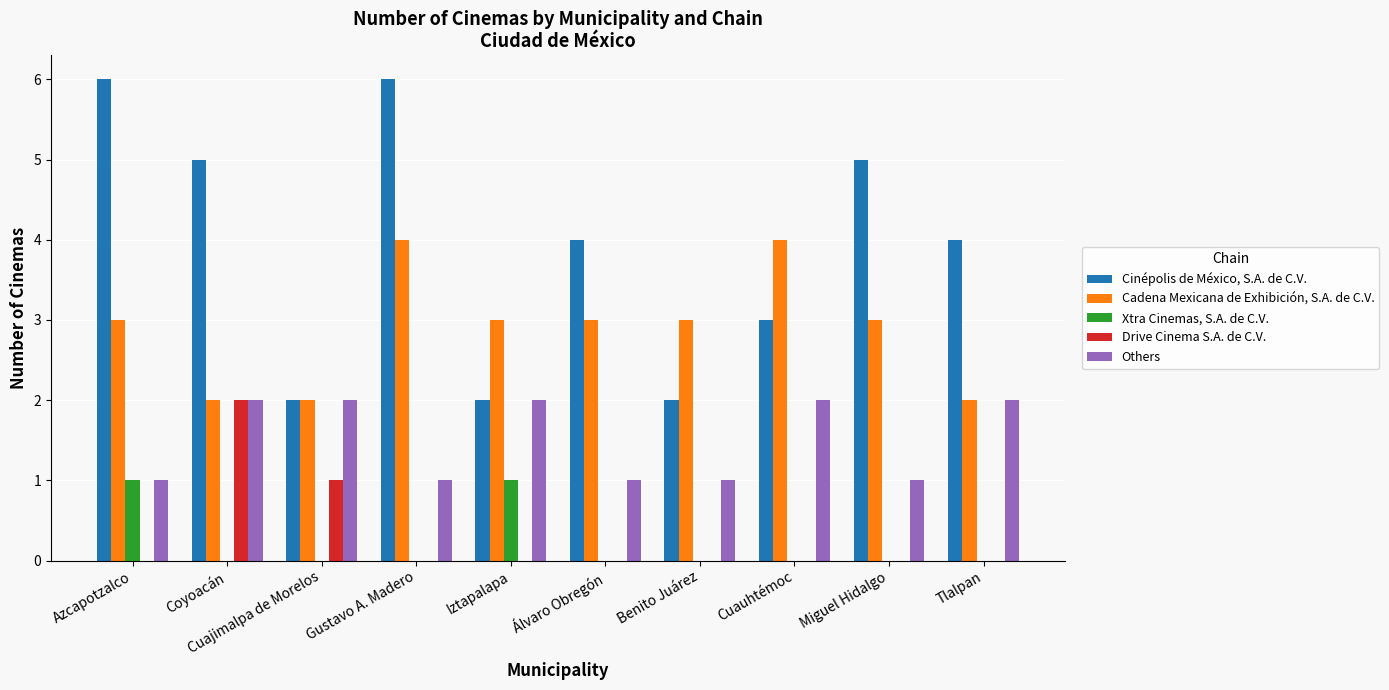

What is the greatest value displayed?

6